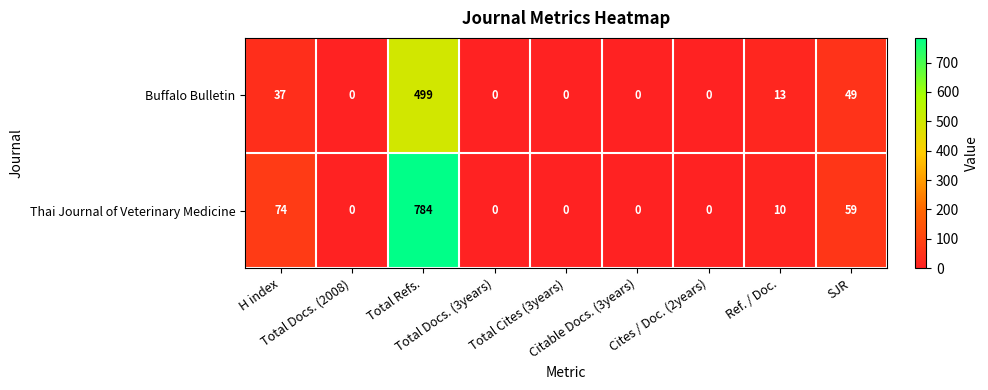

Rank the series by their average value, from highest to lowest.

Thai Journal of Veterinary Medicine, Buffalo Bulletin